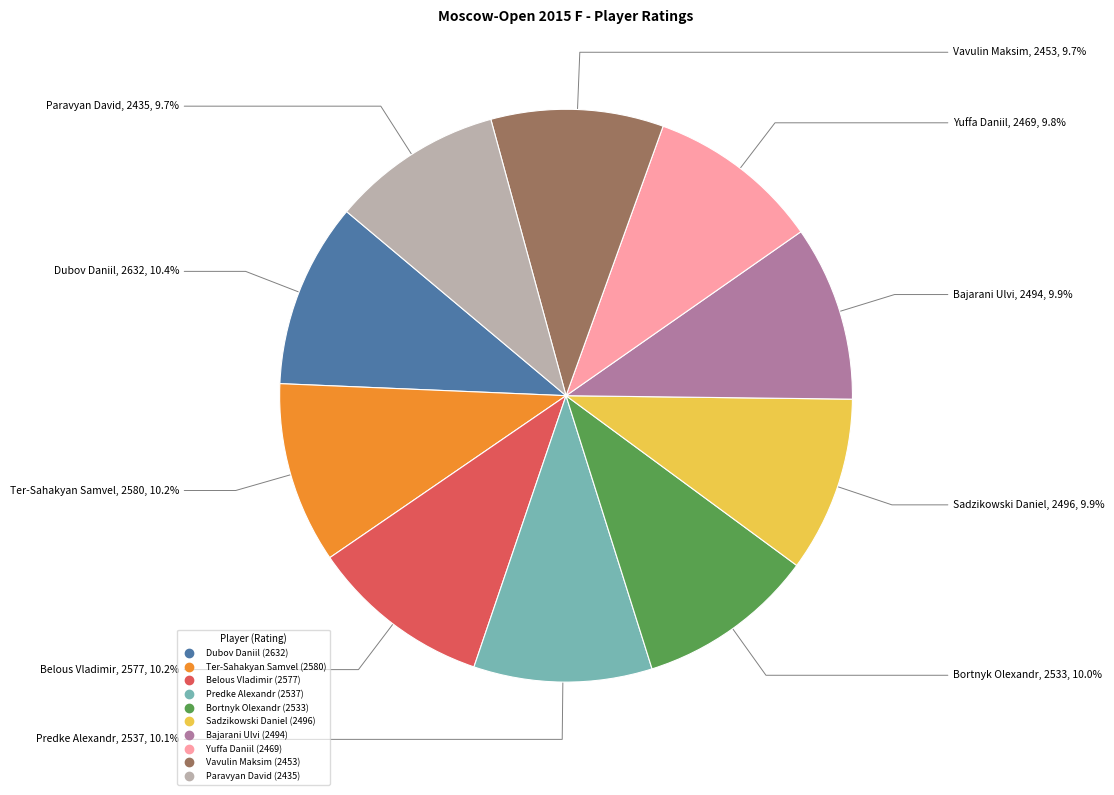

Is it true that Yuffa Daniil is 24% of the pie?

False